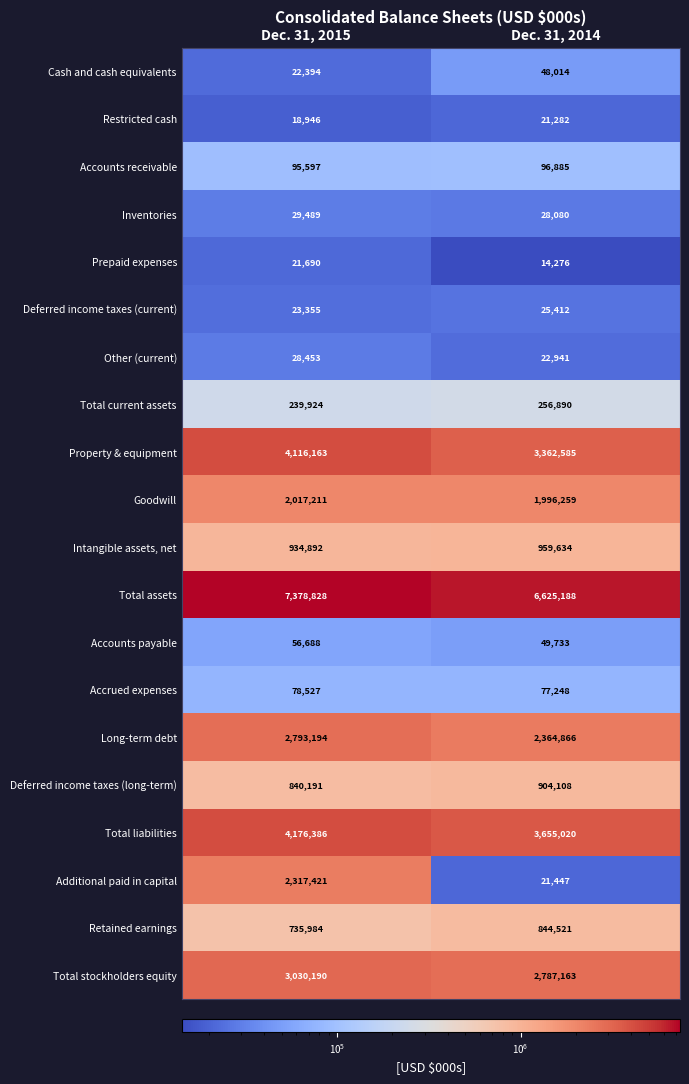

What value does the Accounts payable series have at Dec. 31, 2014, to the nearest 10?

49730